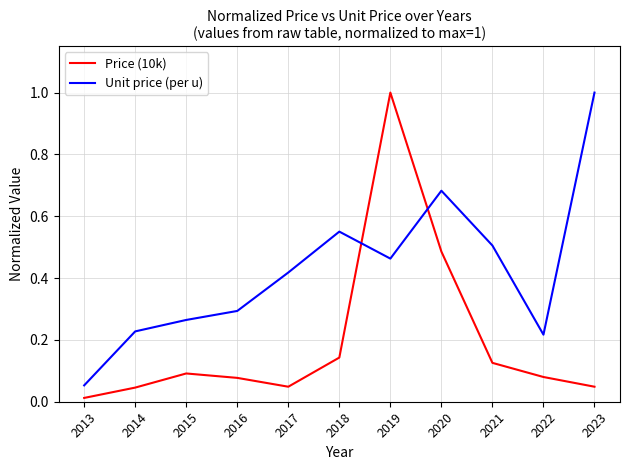

Is it true that Unit price (per u) equals 0.7 at 2017?

False